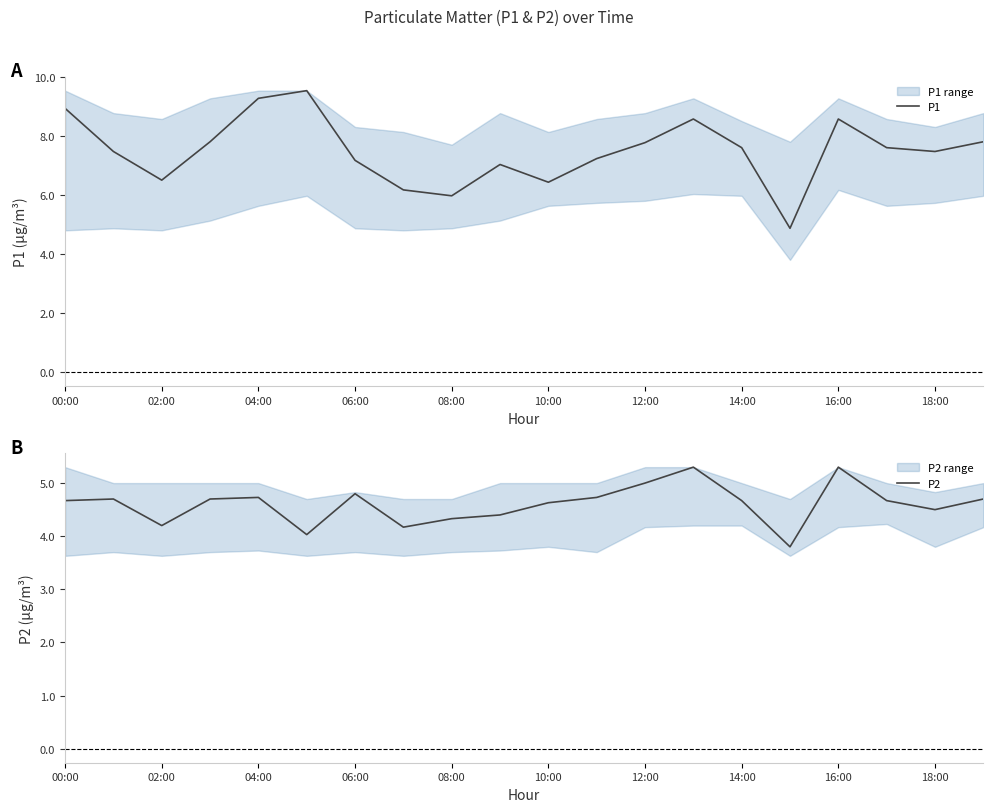

Reading left to right, what are all the values shown in this chart?

P1: 8.9	7.5	6.5	7.8	9.3	9.5	7.2	6.2	6.0	7.0	6.4	7.2	7.8	8.6	7.6	4.9	8.6	7.6	7.5	7.8
P2: 4.7	4.7	4.2	4.7	4.7	4.0	4.8	4.2	4.3	4.4	4.6	4.7	5.0	5.3	4.7	3.8	5.3	4.7	4.5	4.7